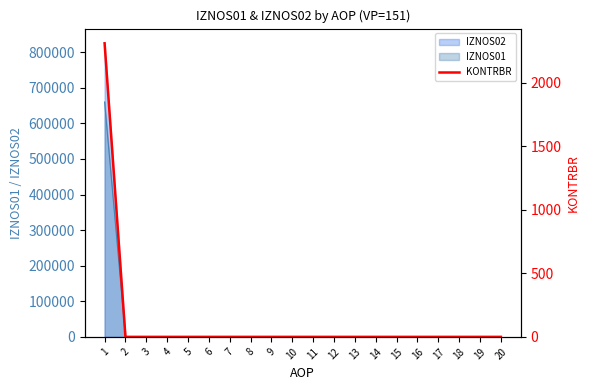

Reading left to right, transcribe all the data shown in this chart.

1=2309.7	2=0.0	3=0.0	4=0.0	5=0.0	6=0.0	7=0.0	8=0.0	9=0.0	10=0.0	11=0.0	12=0.0	13=0.0	14=0.0	15=0.0	16=0.0	17=0.0	18=0.0	19=0.0	20=0.0